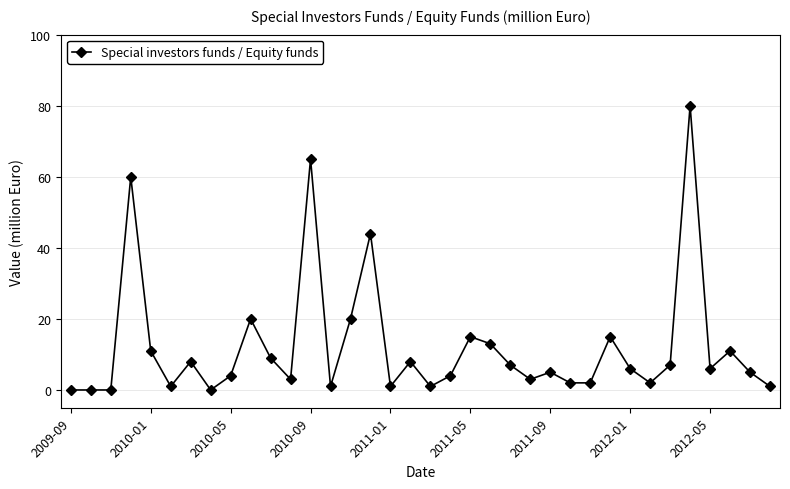

What is the maximum value shown in the chart?

80